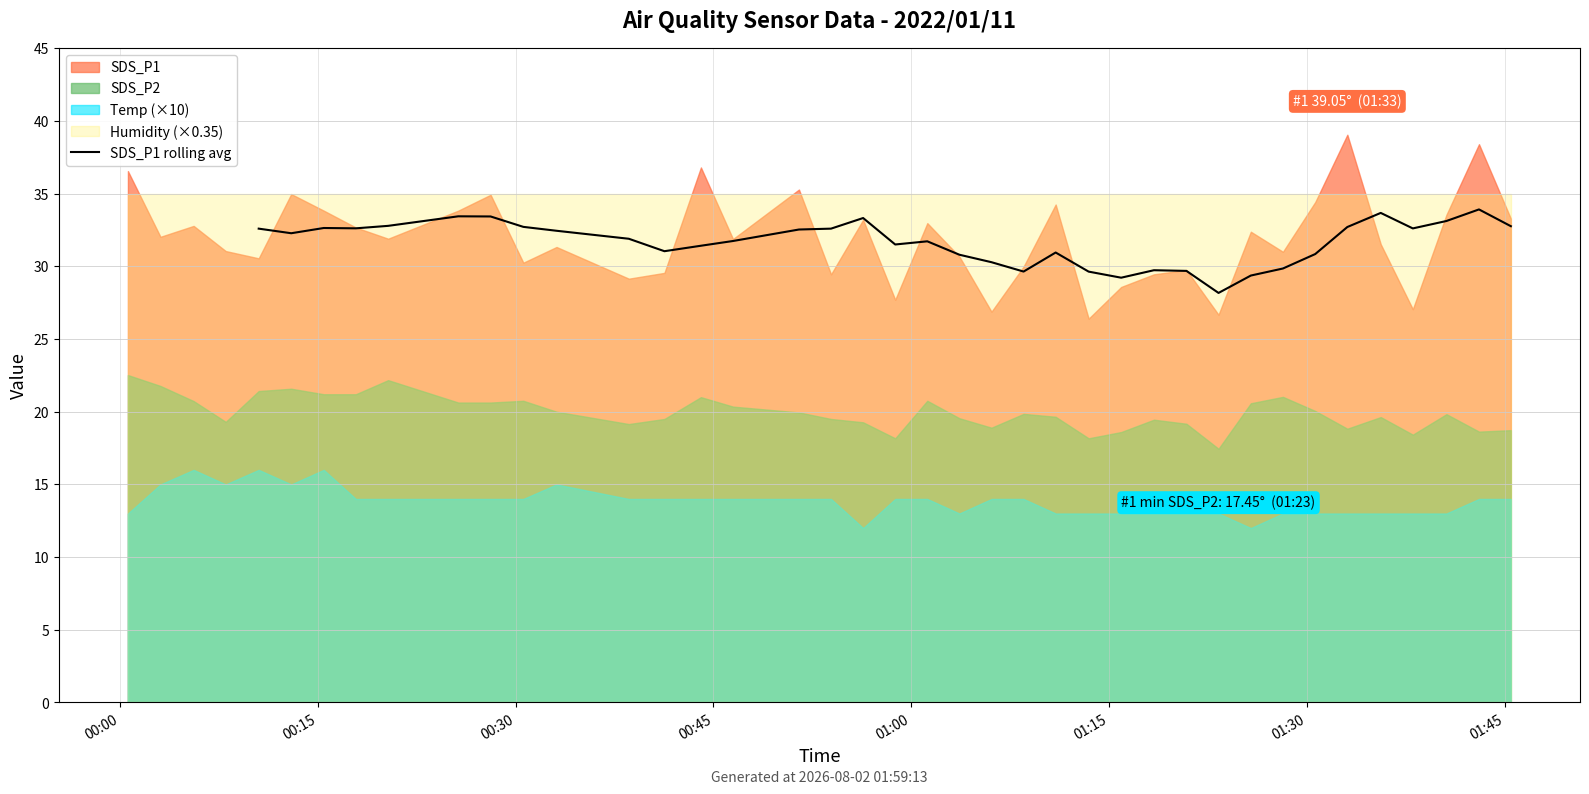

At which label does the data first exceed 32?

00:00